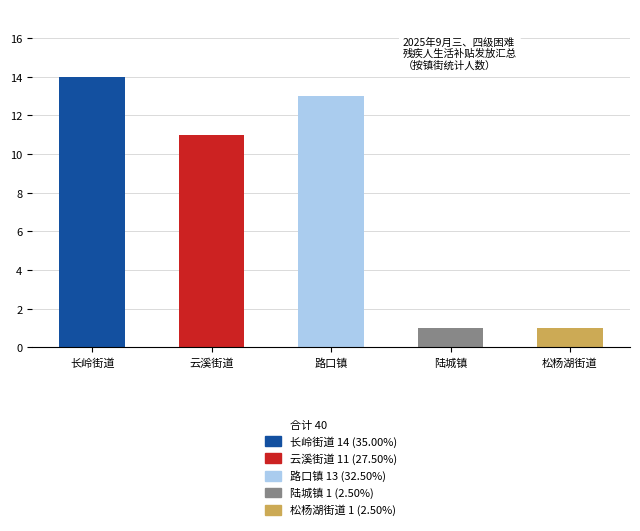

What position from the left is 长岭街道?

1